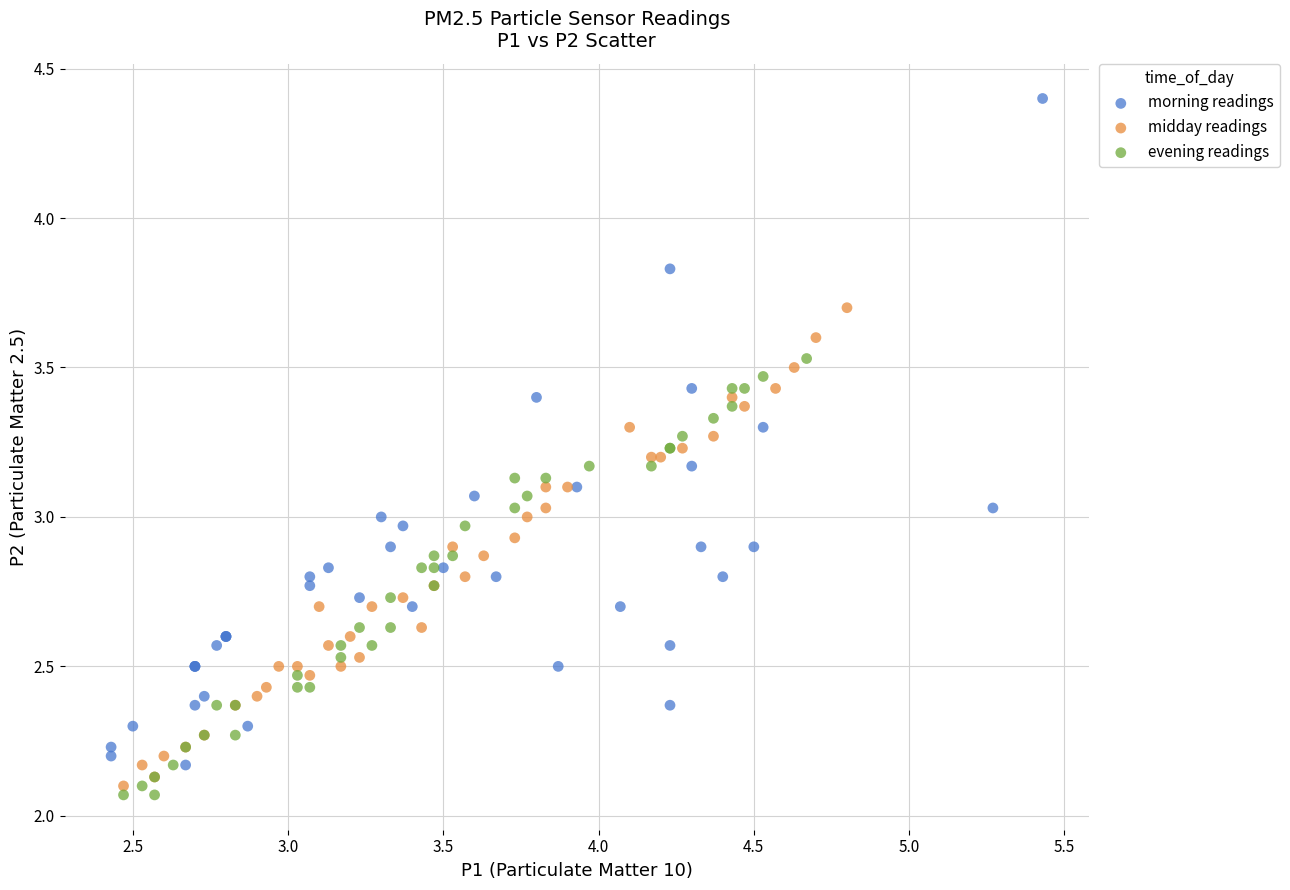

Which series contains the highest Y value?

morning readings